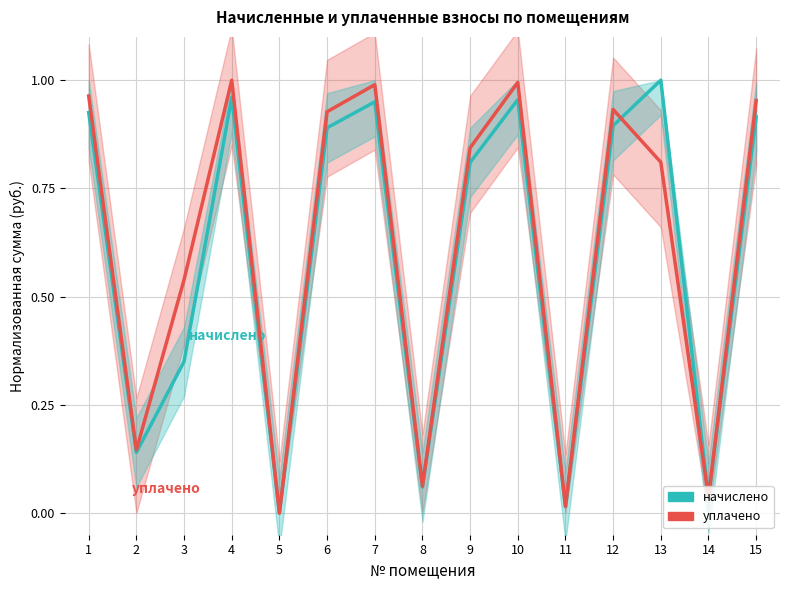

Does the chart display data point markers on the line(s)?

No